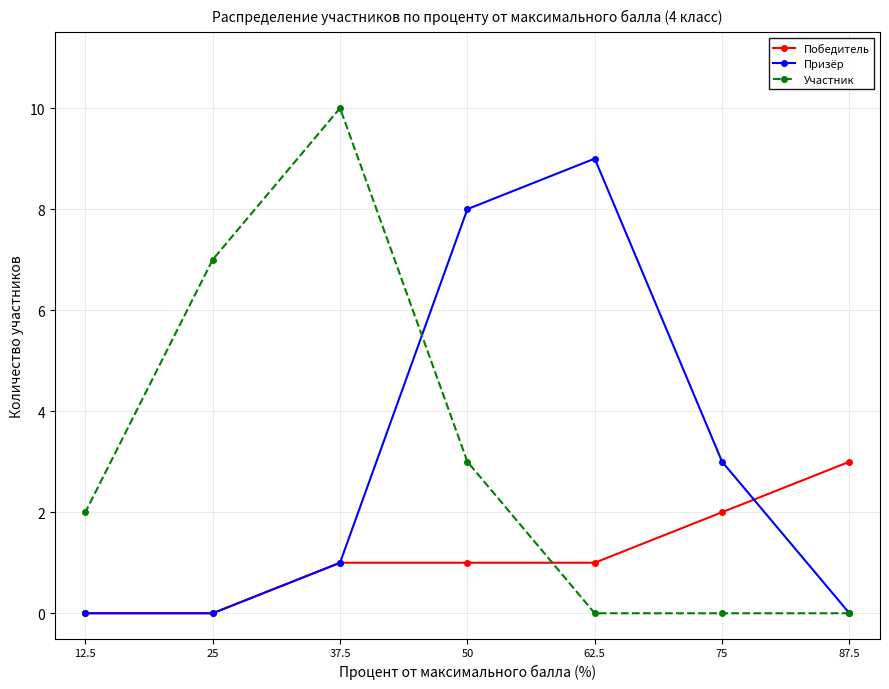

List the labels in order of Победитель value, smallest first.

25, 12.5, 62.5, 50, 37.5, 75, 87.5